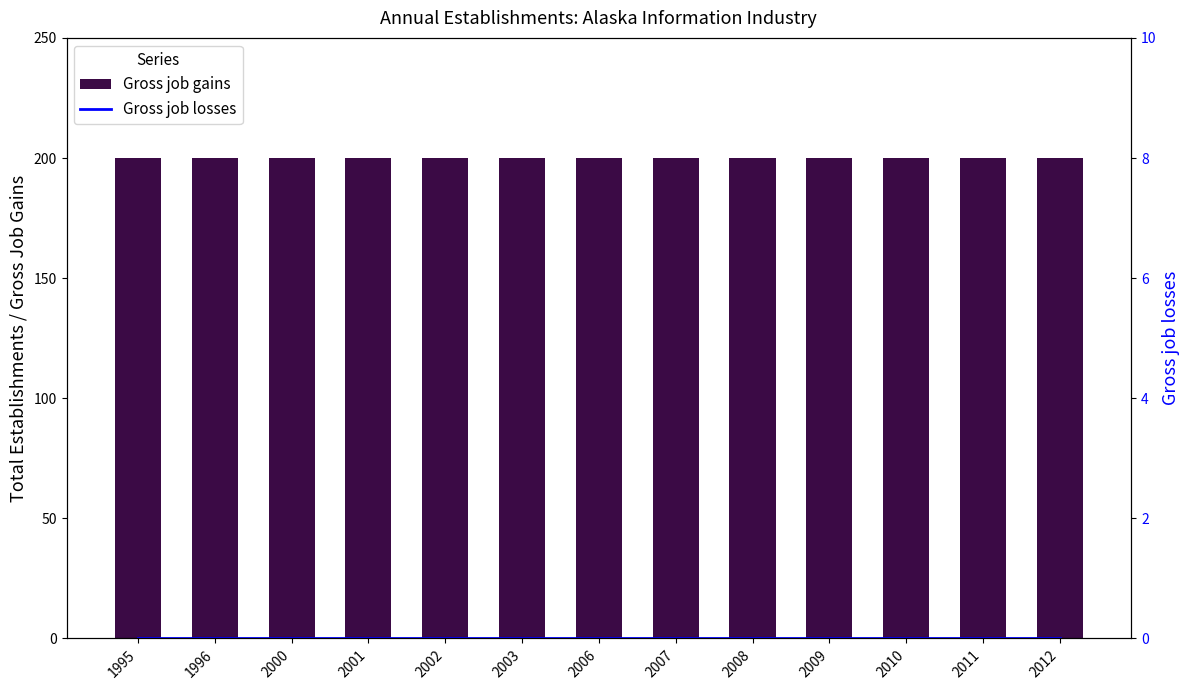

Reading right to left, list all the values displayed in this chart.

Gross job gains: 2012=200	2011=200	2010=200	2009=200	2008=200	2007=200	2006=200	2003=200	2002=200	2001=200	2000=200	1996=200	1995=200
Gross job losses: 2012=0	2011=0	2010=0	2009=0	2008=0	2007=0	2006=0	2003=0	2002=0	2001=0	2000=0	1996=0	1995=0